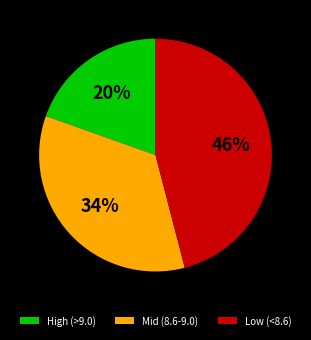

Does Mid (8.6-9.0) represent more than half of the total?

No